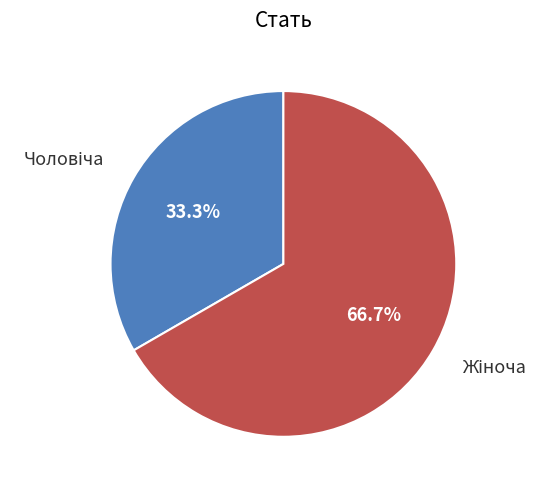

Is there a majority slice in this chart?

Yes